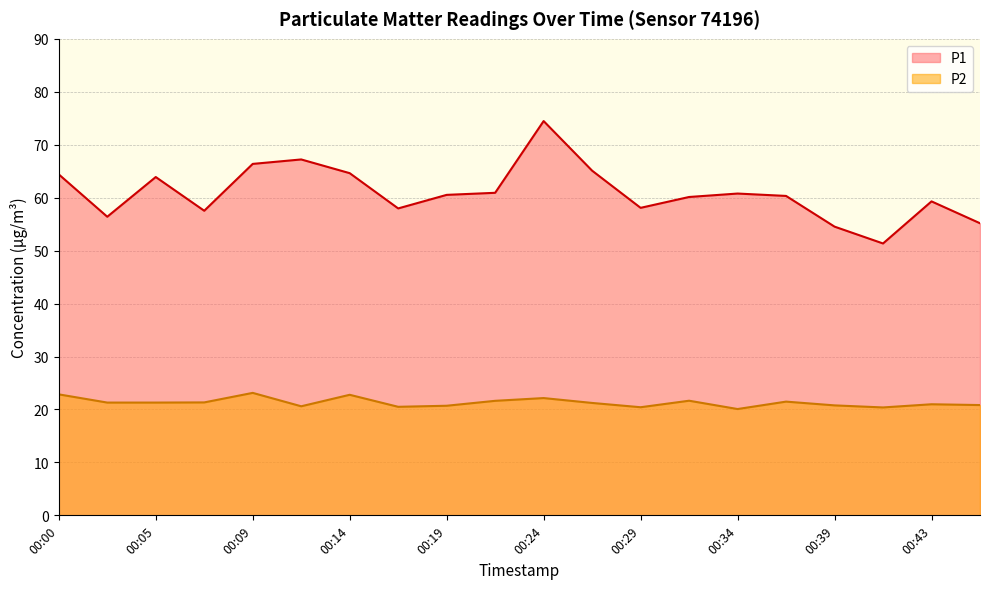

True or false: P2 and P1 intersect in this chart.

False